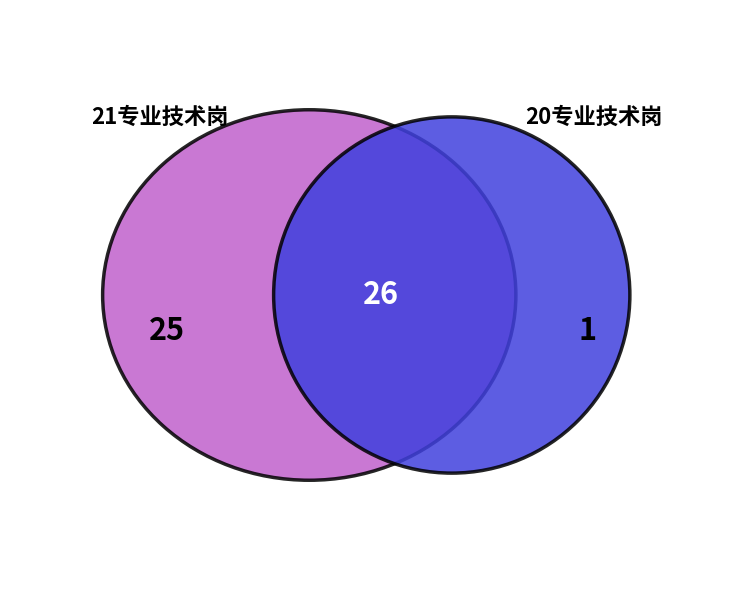

The 21专业技术岗 slice represents 99% of the pie. True or false?

False